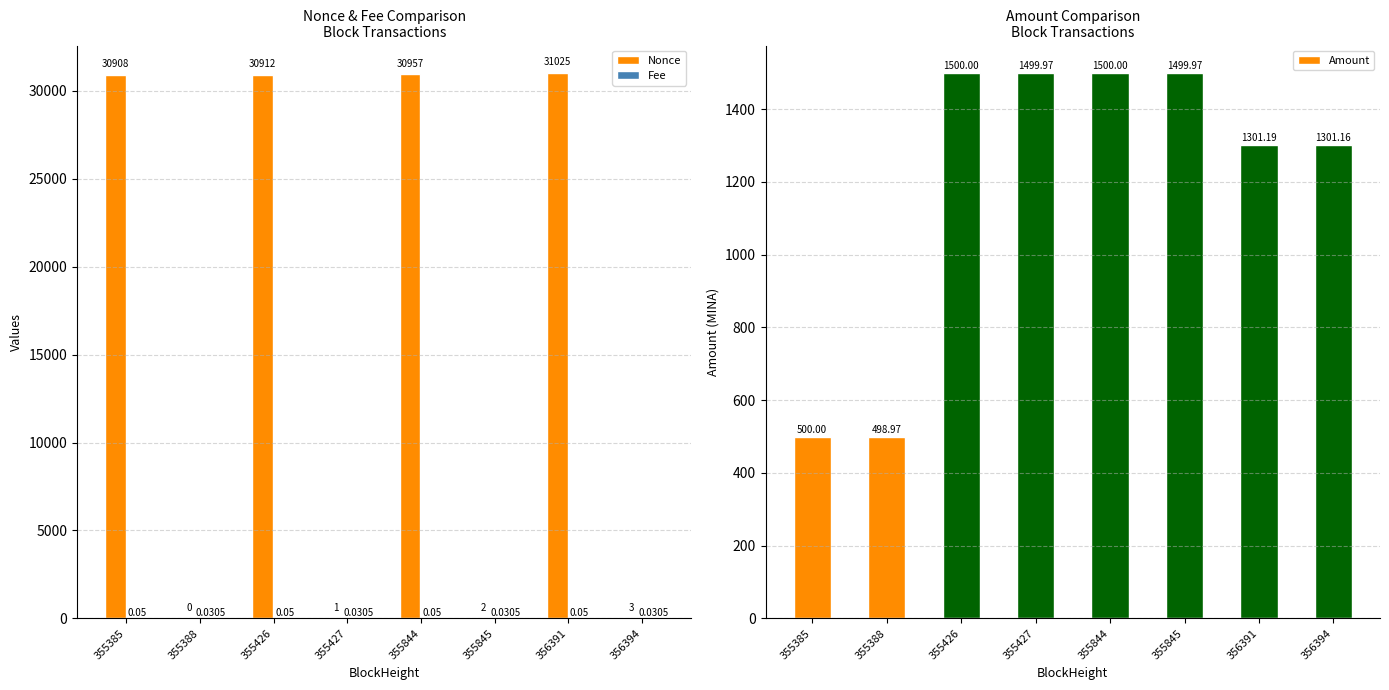

What is the difference between the highest and lowest values at 356391?

31025.0